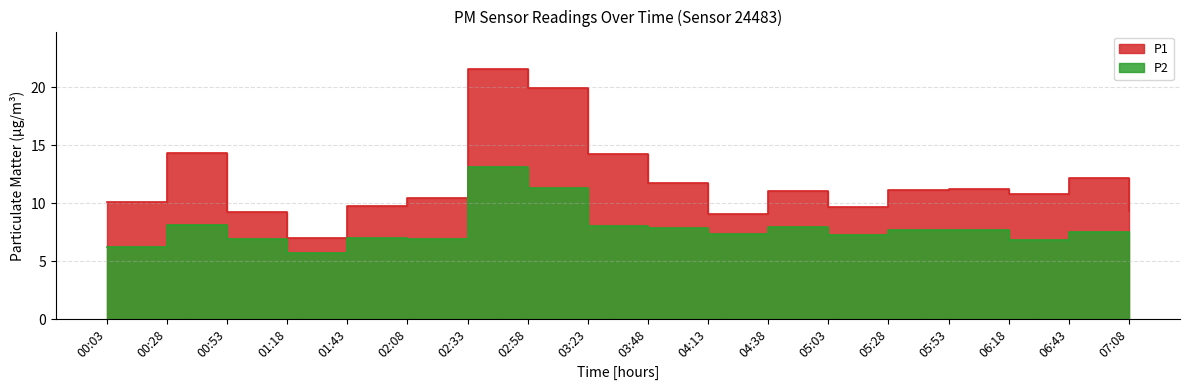

Is it true that P2 equals 8.0 at 03:23?

True